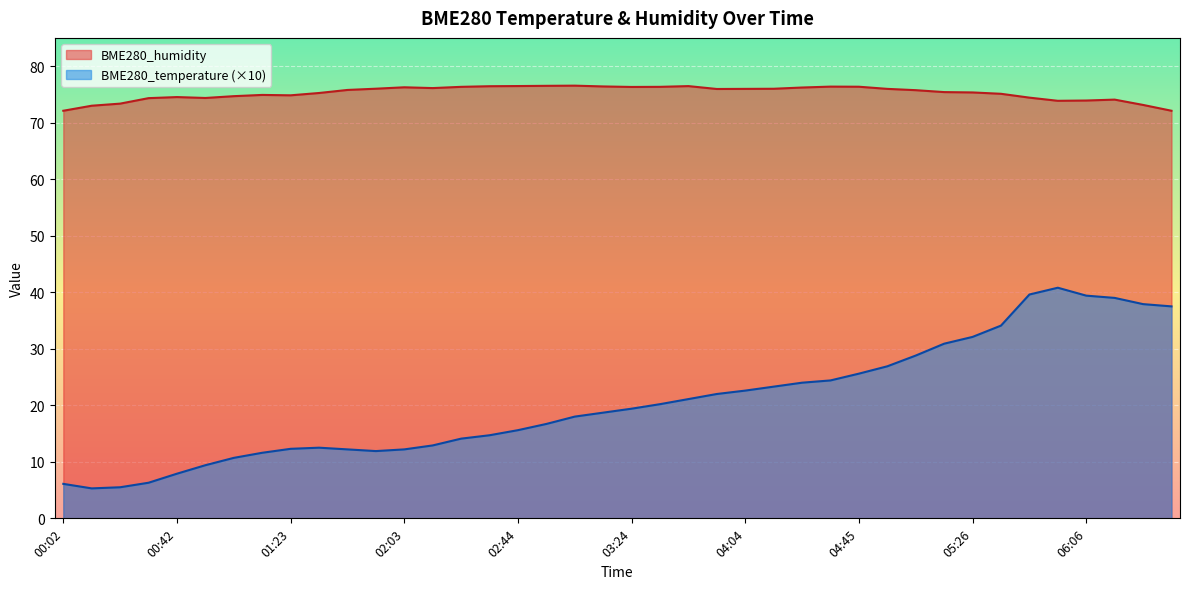

Rank the series by their average value, from lowest to highest.

BME280_temperature (×10), BME280_humidity